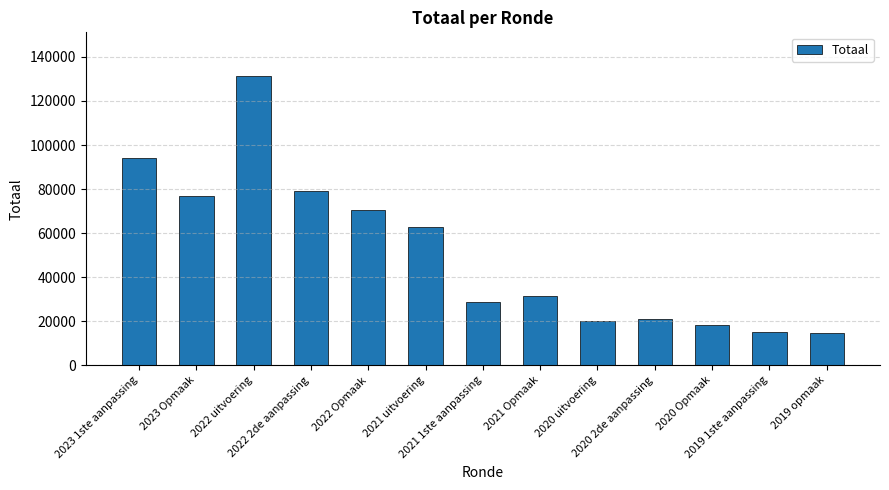

What is the difference between the maximum and minimum values?

116602